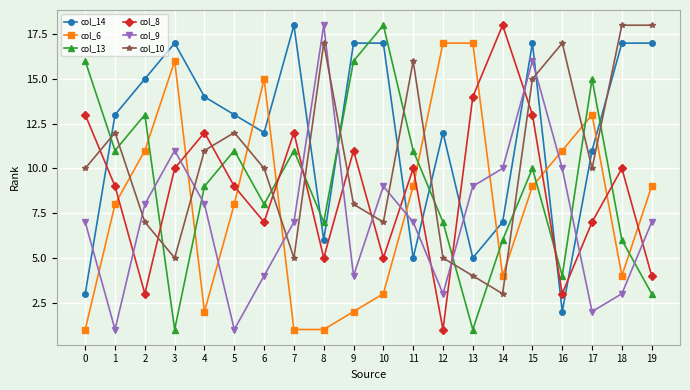

True or false: col_8 and col_14 intersect in this chart.

True